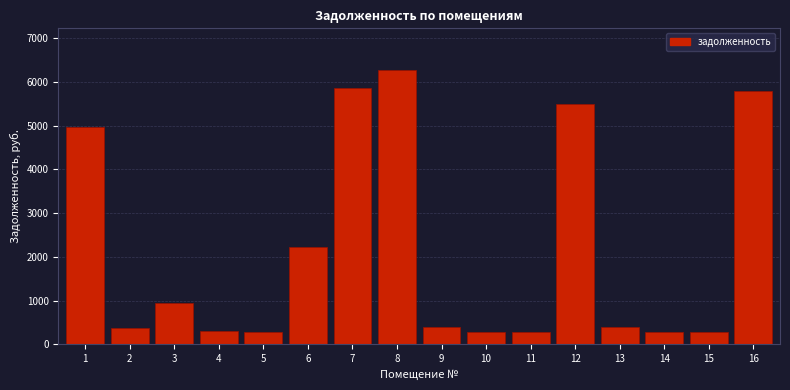

The value at 16 is 10147.8. True or false?

False